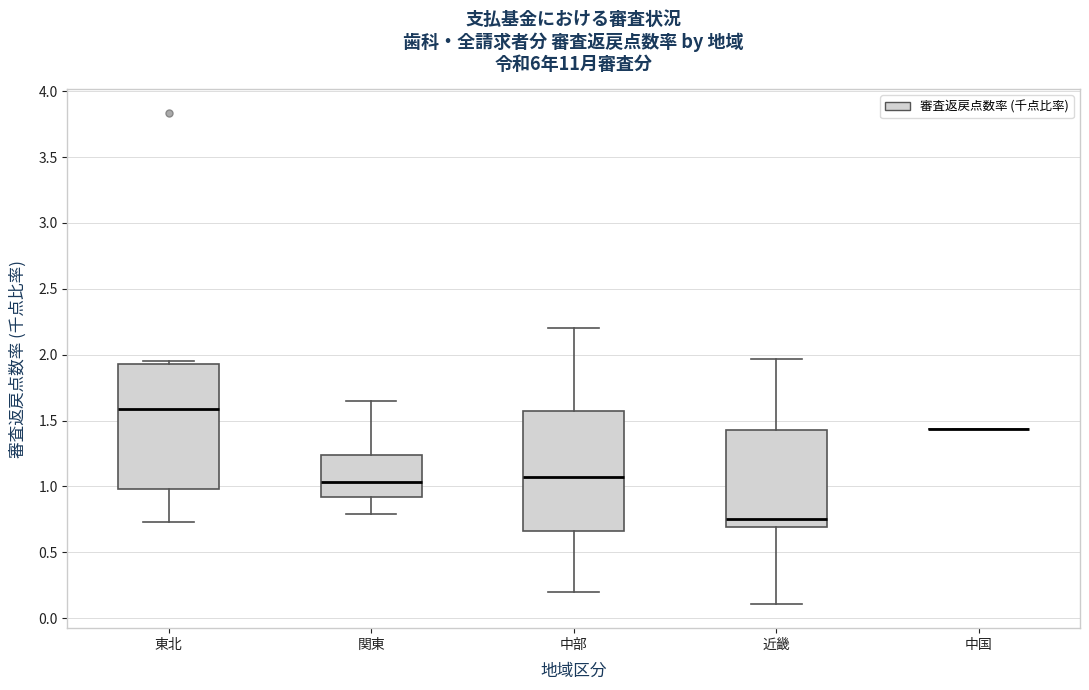

Reading left to right, read every box against the y-axis: the position of its median line, the range the box covers, and the ends of its whiskers. The values are not printed on the chart, so give them approximately, as read against the axis.

東北: median 1.60, box 1.00 to 1.95, whiskers 0.75 to 1.95 (just above the box's upper edge)
関東: median 1.05, box 0.90 to 1.25, whiskers 0.80 to 1.65
中部: median 1.05, box 0.65 to 1.55, whiskers 0.20 to 2.20
近畿: median 0.75, box 0.70 to 1.45, whiskers 0.10 to 1.95
中国: box collapsed to a line at 1.45, whiskers 1.45 to 1.45